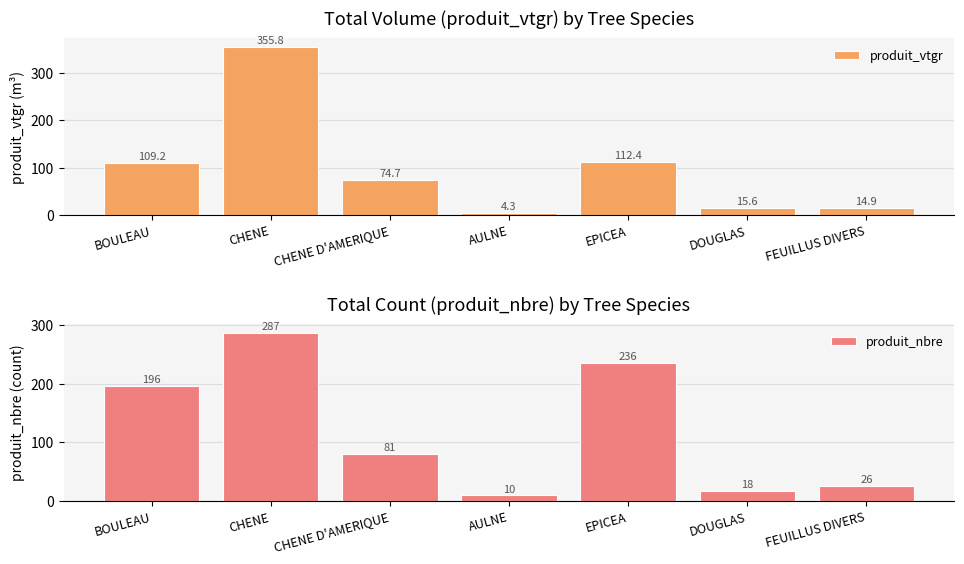

List the series in order of their peak value, highest first.

produit_vtgr, produit_nbre